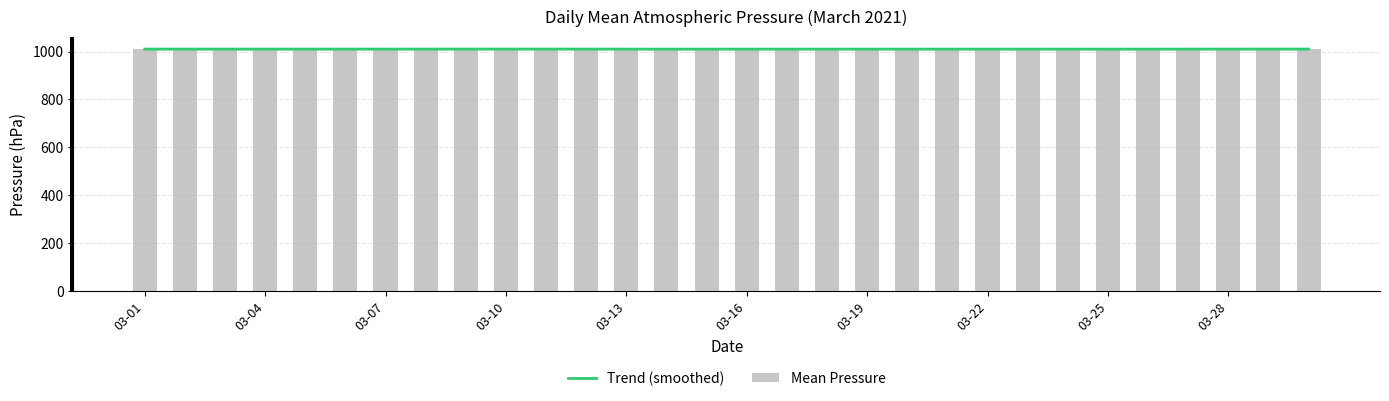

Which series has the largest range (max minus min)?

Mean Pressure